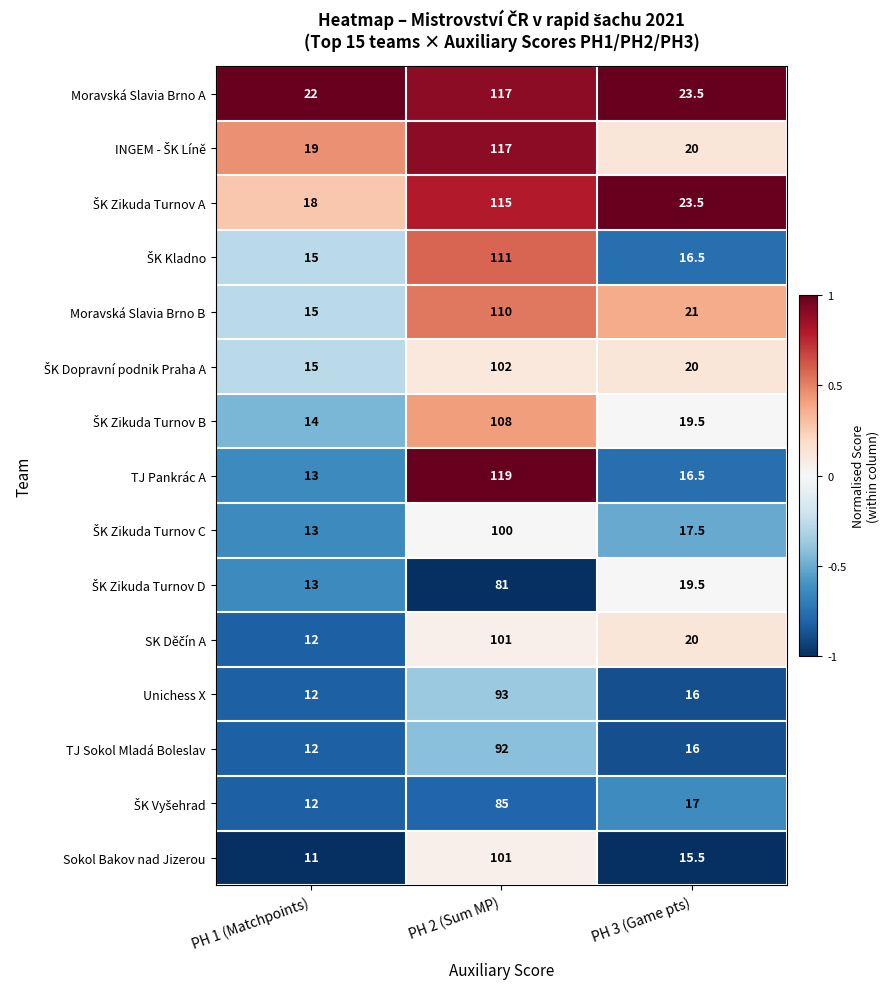

Count the number of categories in the chart.

3